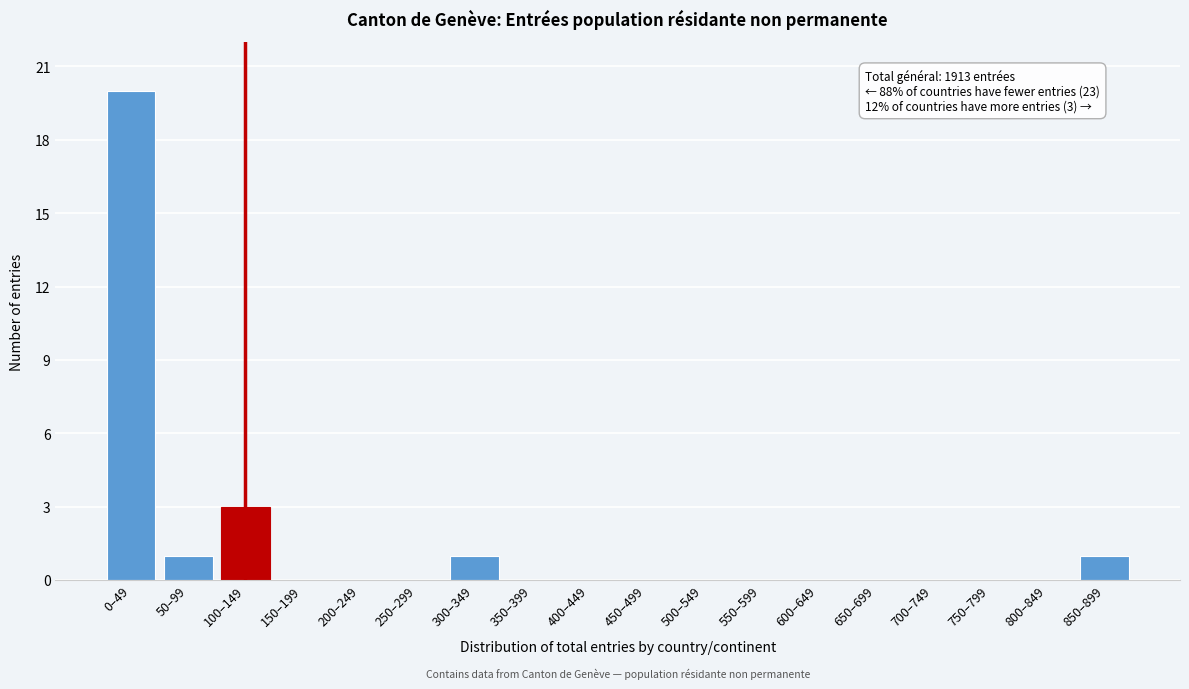

Reading left to right, transcribe all the data shown in this chart.

0–49=20	50–99=1	100–149=3	150–199=0	200–249=0	250–299=0	300–349=1	350–399=0	400–449=0	450–499=0	500–549=0	550–599=0	600–649=0	650–699=0	700–749=0	750–799=0	800–849=0	850–899=1